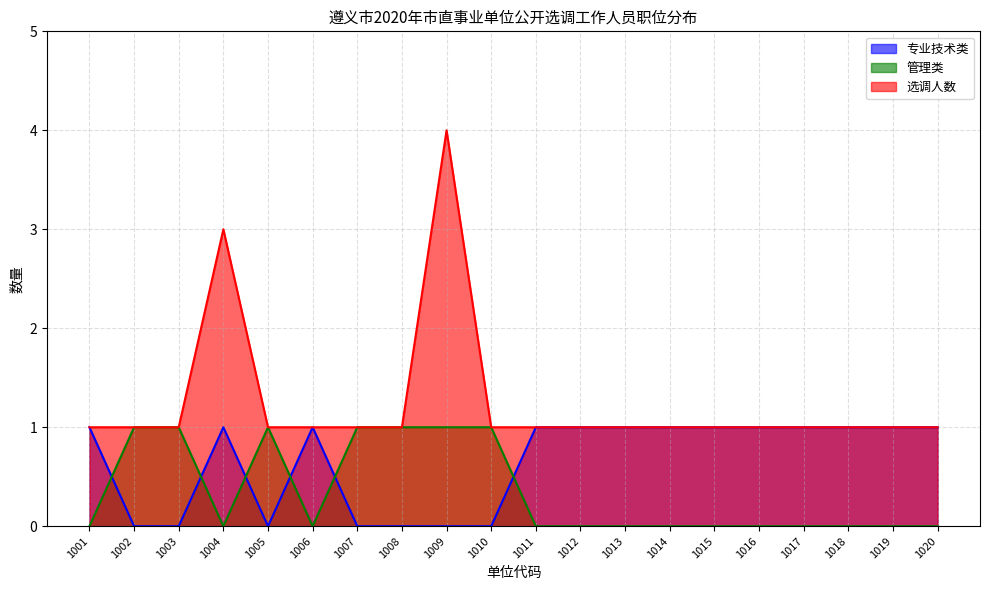

What is the average value of the 选调人数 series?

1